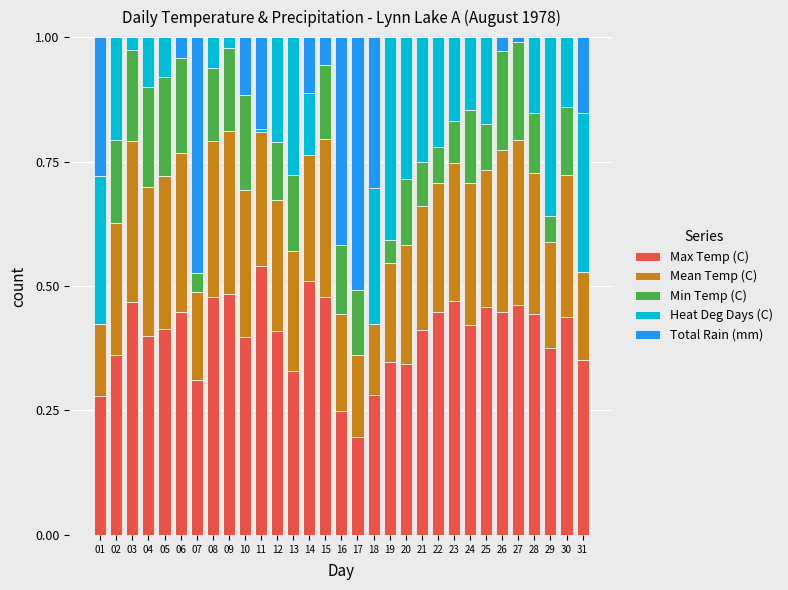

What is the sum of all Max Temp (C) values?

12.5